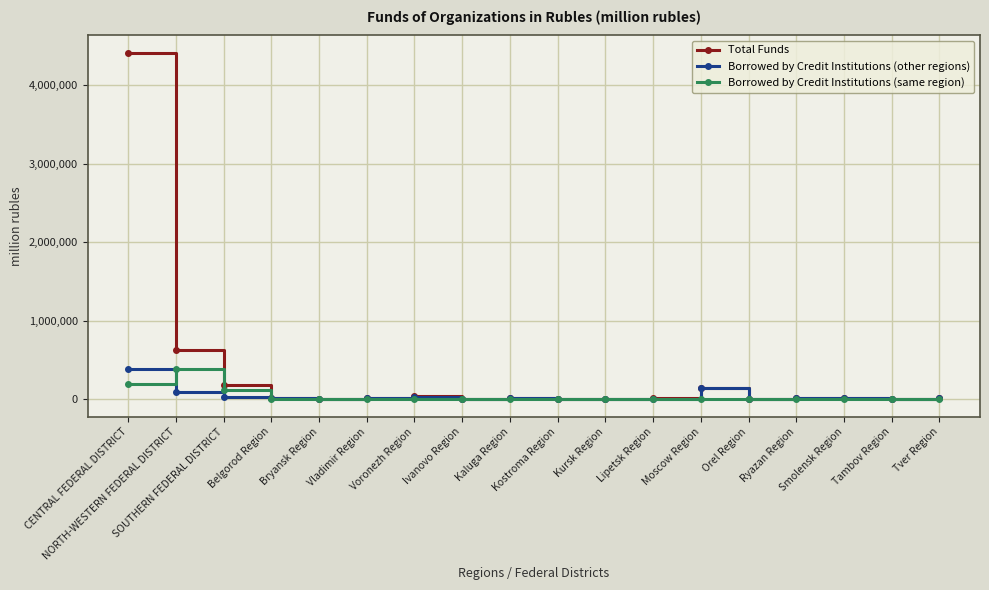

How many data points does each series have?

18